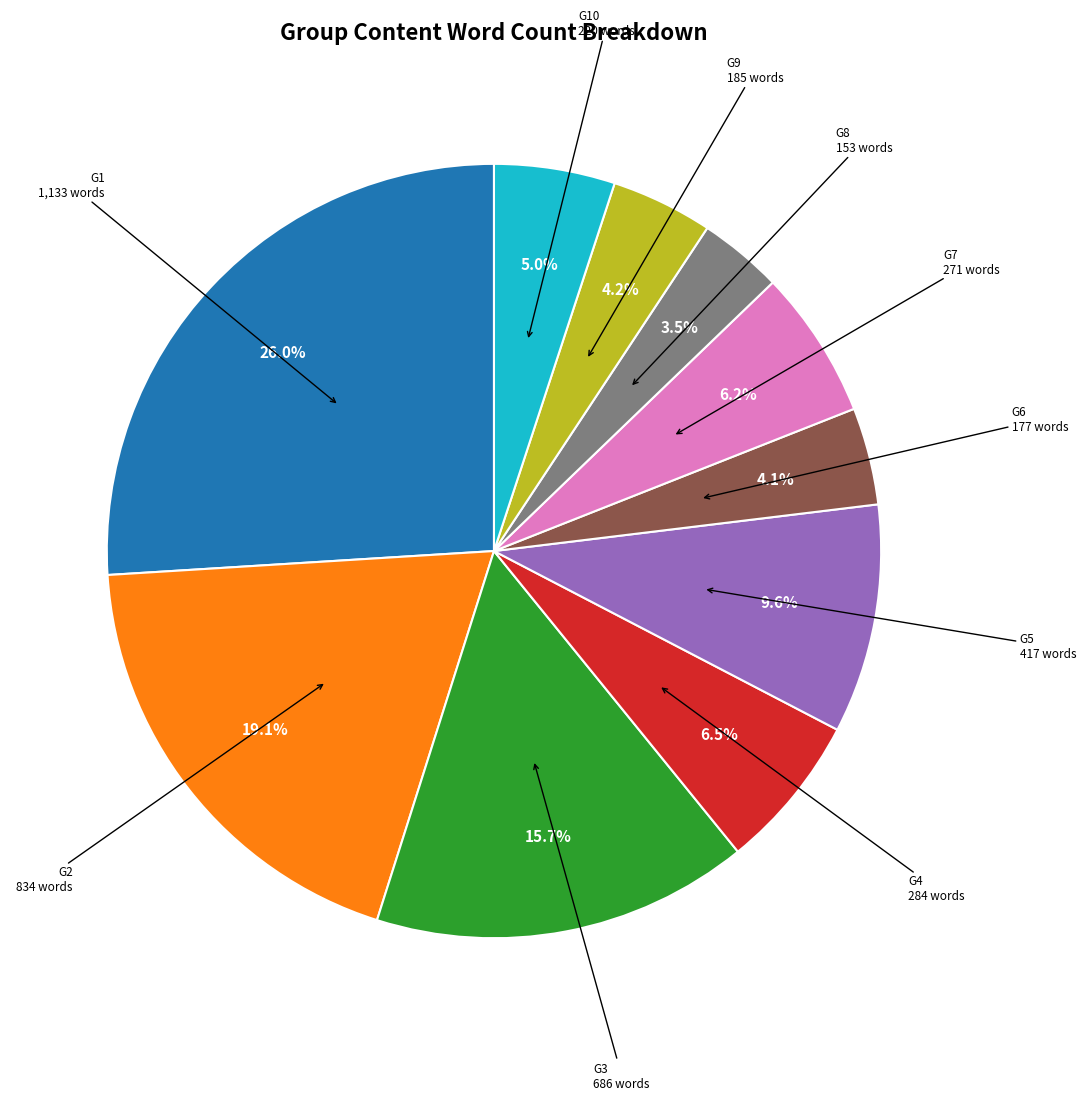

Does G6 account for over 50% of the chart?

No